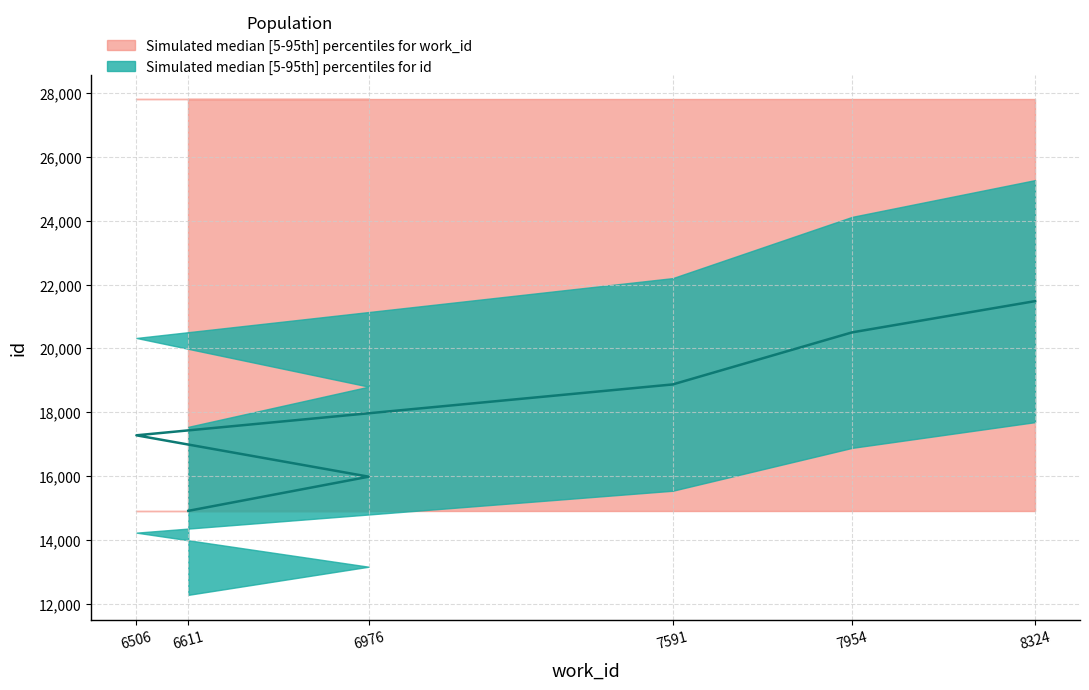

How many values are below 18872?

3